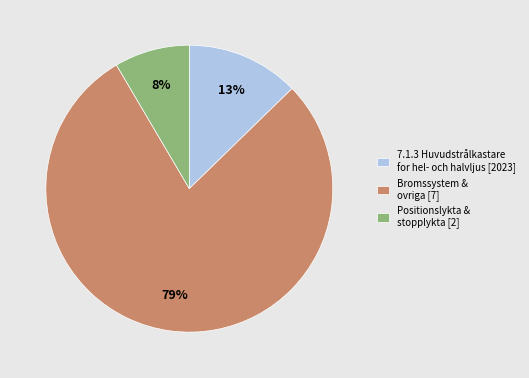

Rank the categories by value from lowest to highest.

Positionslykta & stopplykta [2], 7.1.3 Huvudstrålkastare for hel- och halvljus [2023], Bromssystem & ovriga [7]